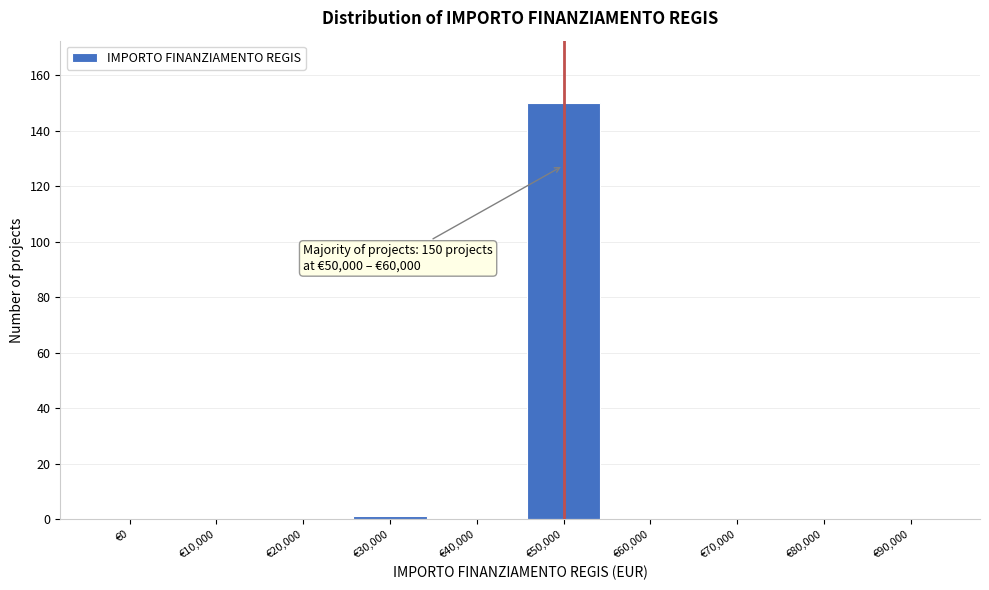

Reading left to right, list all the values displayed in this chart.

€0=0	€10,000=0	€20,000=0	€30,000=1	€40,000=0	€50,000=150	€60,000=0	€70,000=0	€80,000=0	€90,000=0